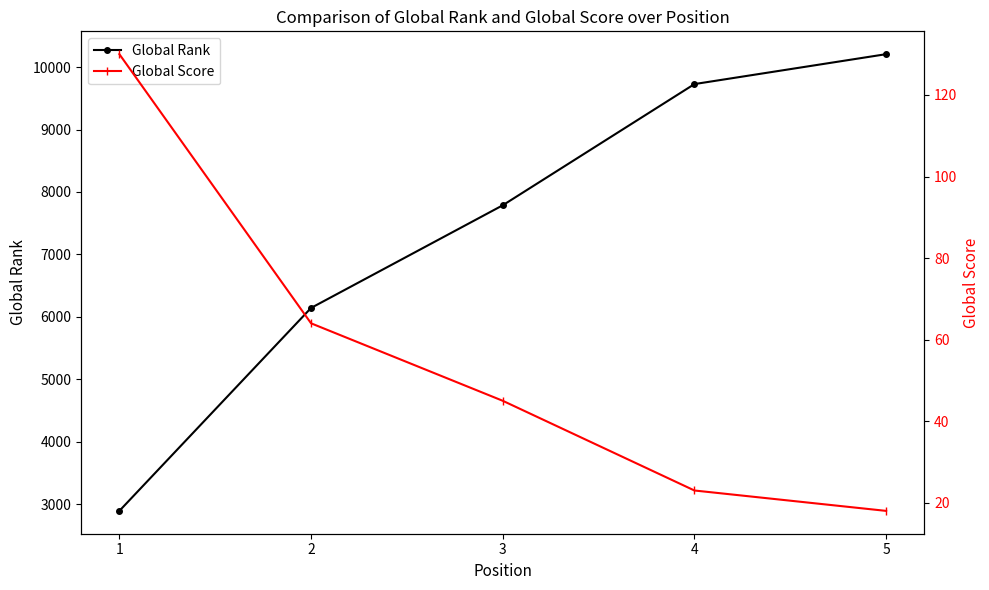

What is the average value of the Global Score series?

56